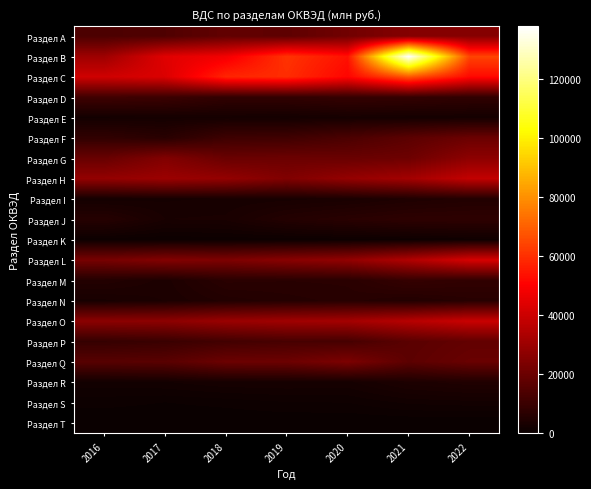

What is the greatest value displayed?

137684.6